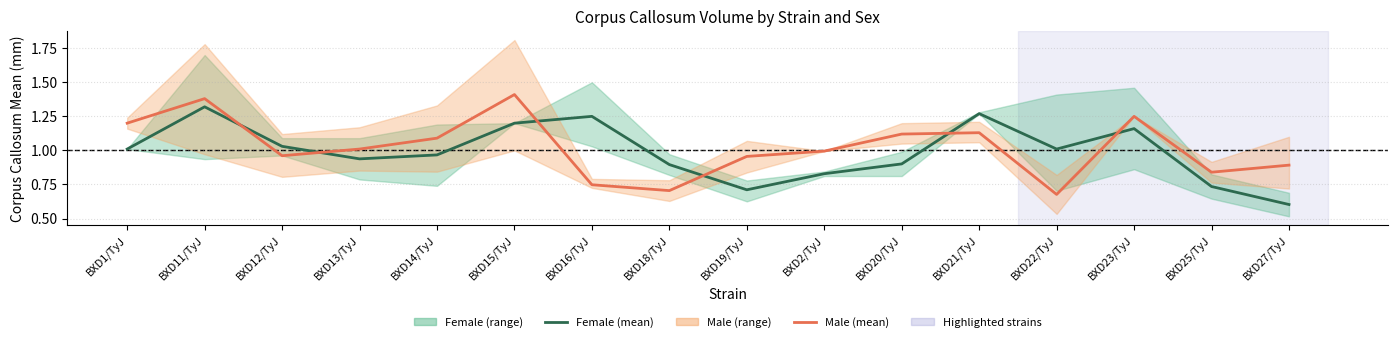

The value of Male (mean) at BXD25/TyJ is 0.8. True or false?

True